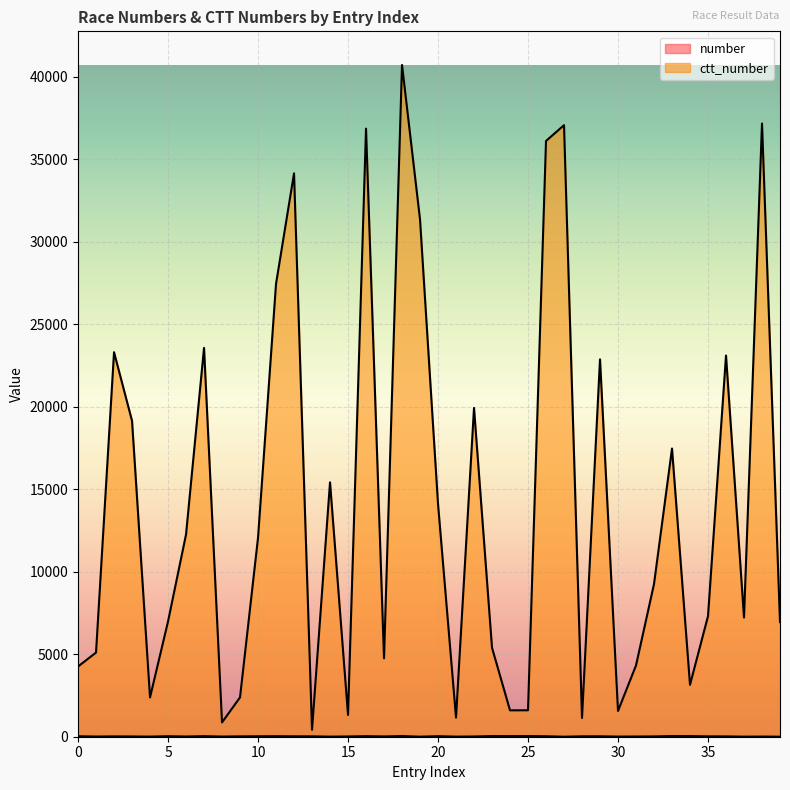

What is the total value across all series at 26?

36129